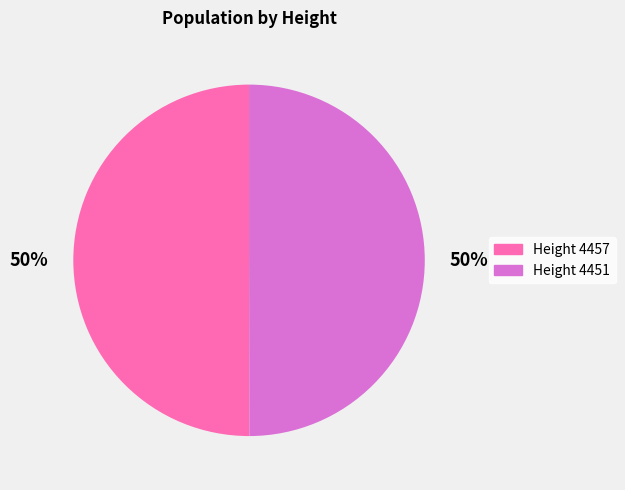

To the nearest percent, what is the average slice percentage?

50%